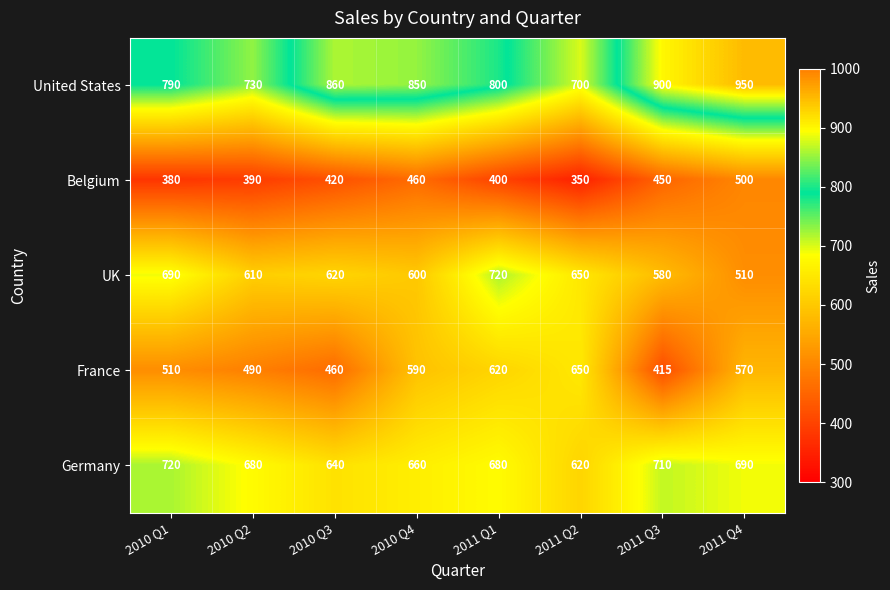

What is the sum of the France values at 2010 Q3 and 2010 Q4?

1050